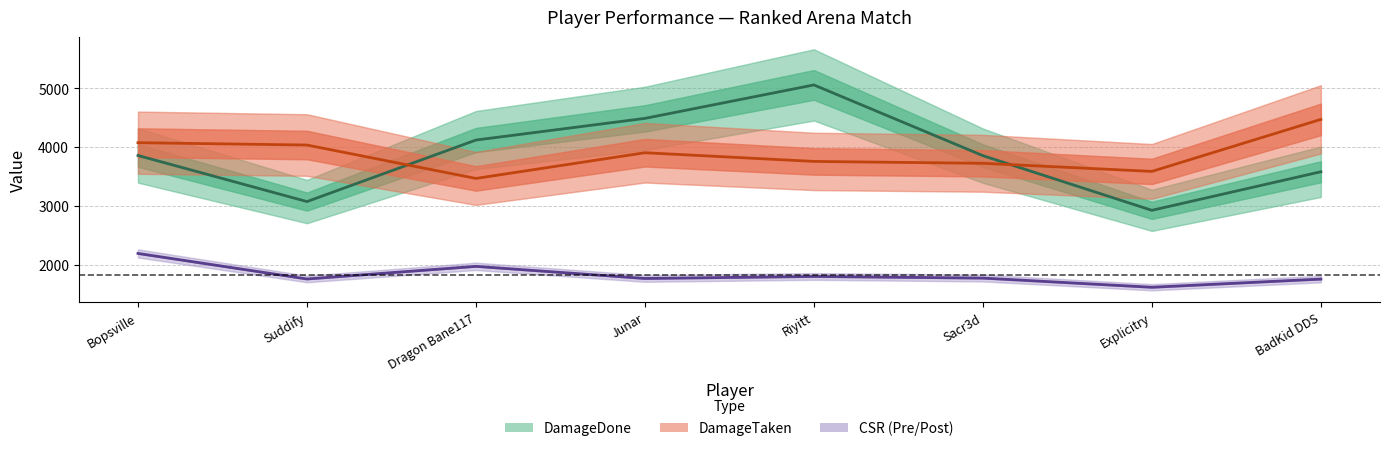

What is the average value of the CSR (Pre/Post) series?

1825.4